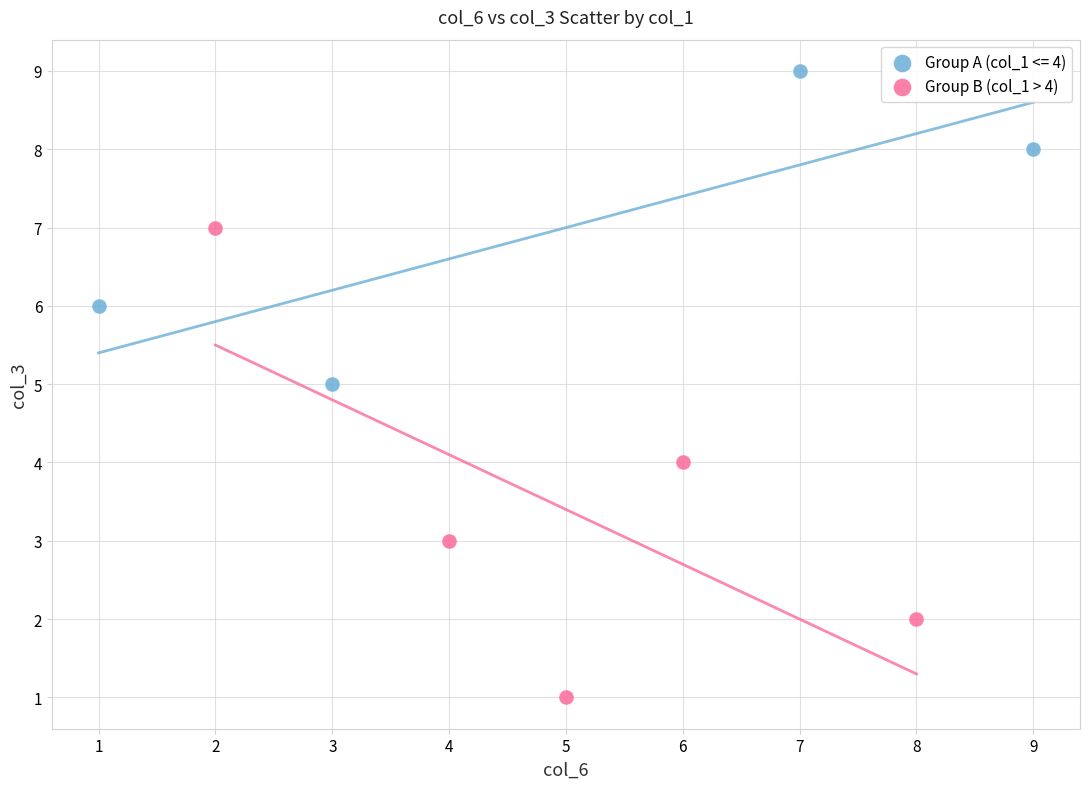

Which series contains the highest Y value?

Group A (col_1 <= 4)